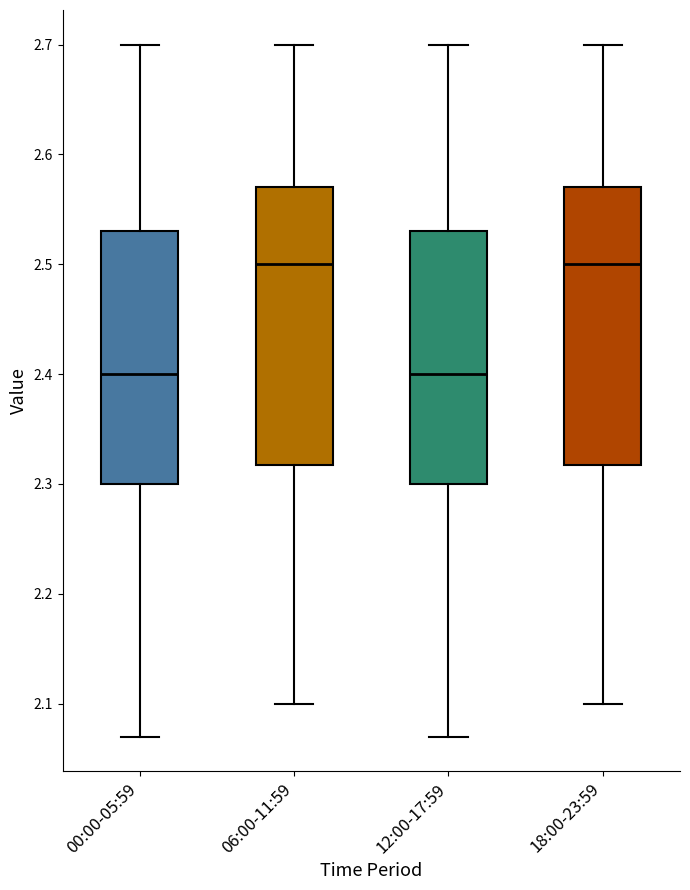

Where is the lower edge of the box for 00:00-05:59 on the y-axis? The values are not printed on the chart, so give them approximately, as read against the axis.

2.30